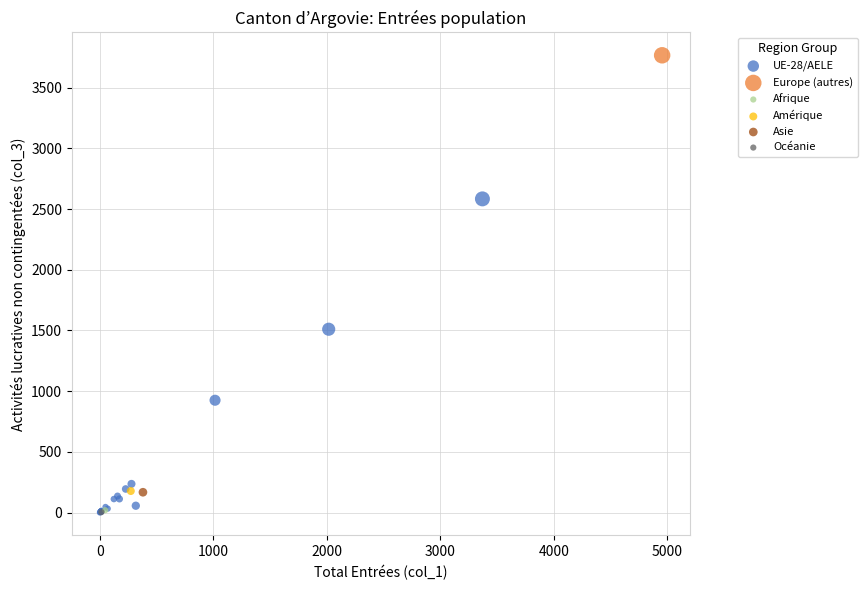

What are all the series names shown in the legend?

UE-28/AELE, Europe (autres), Afrique, Amérique, Asie, Océanie